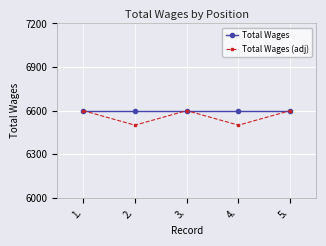

Where is the first local maximum for Total Wages (adj)?

3.